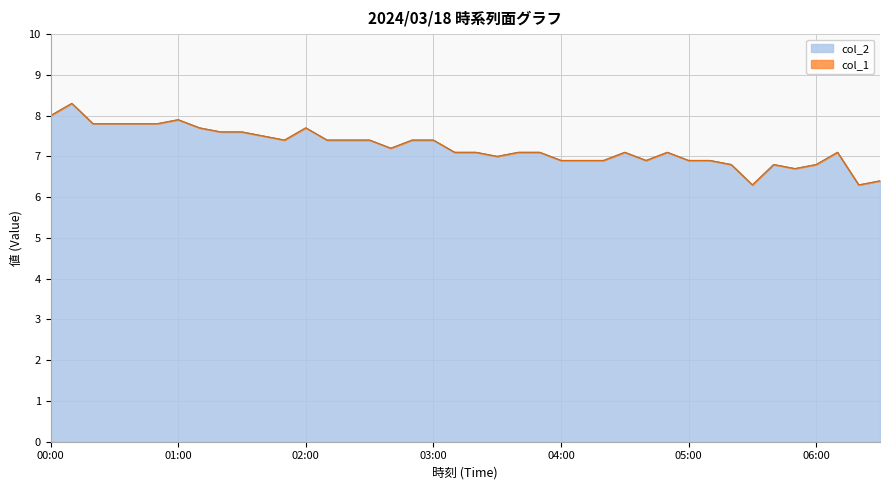

Which category has the lowest value across all series?

05:30